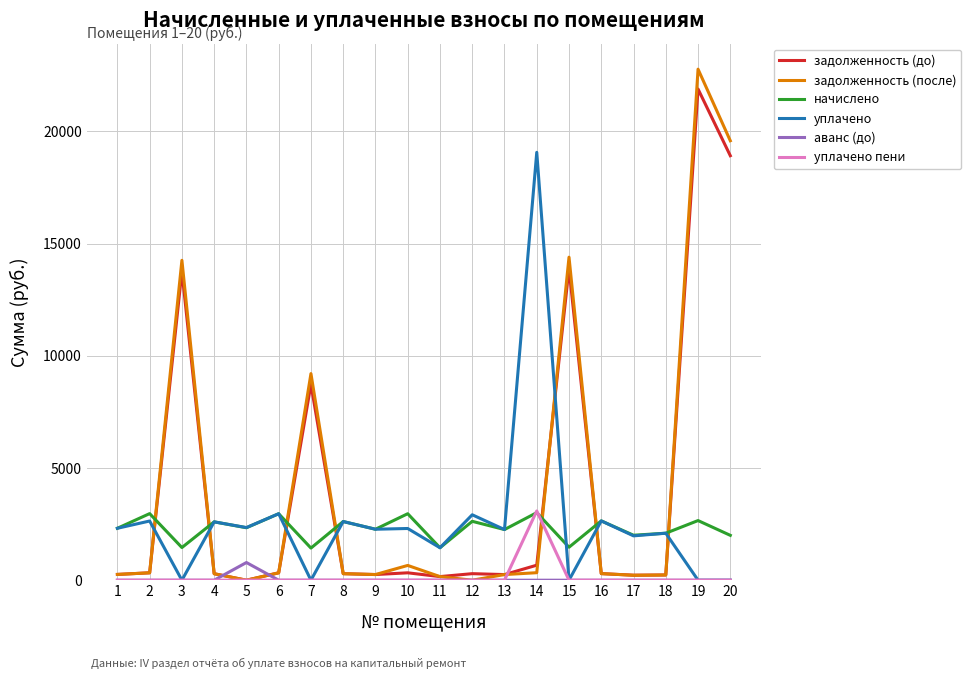

Read the задолженность (до) value at 18.

232.7